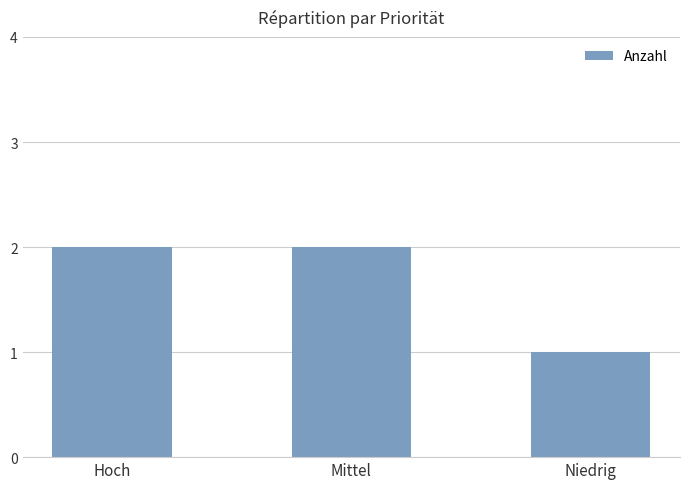

What is the ratio of the value at Hoch to the value at Niedrig?

2.0